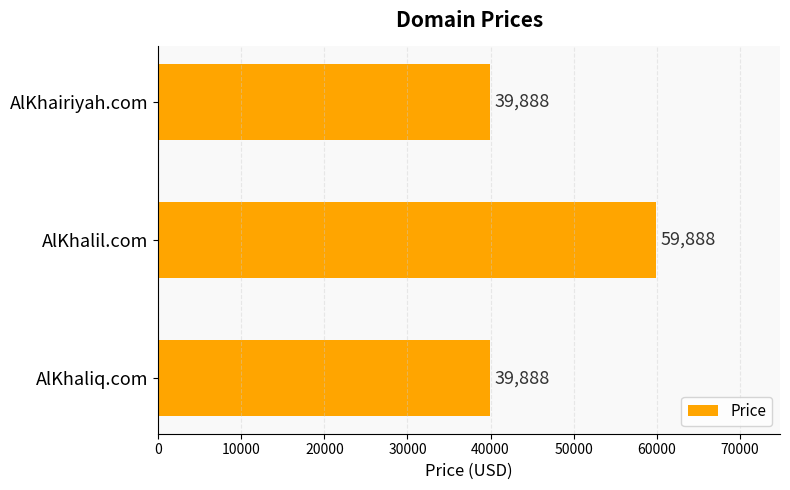

True or false: the data shows 85457 at AlKhalil.com.

False